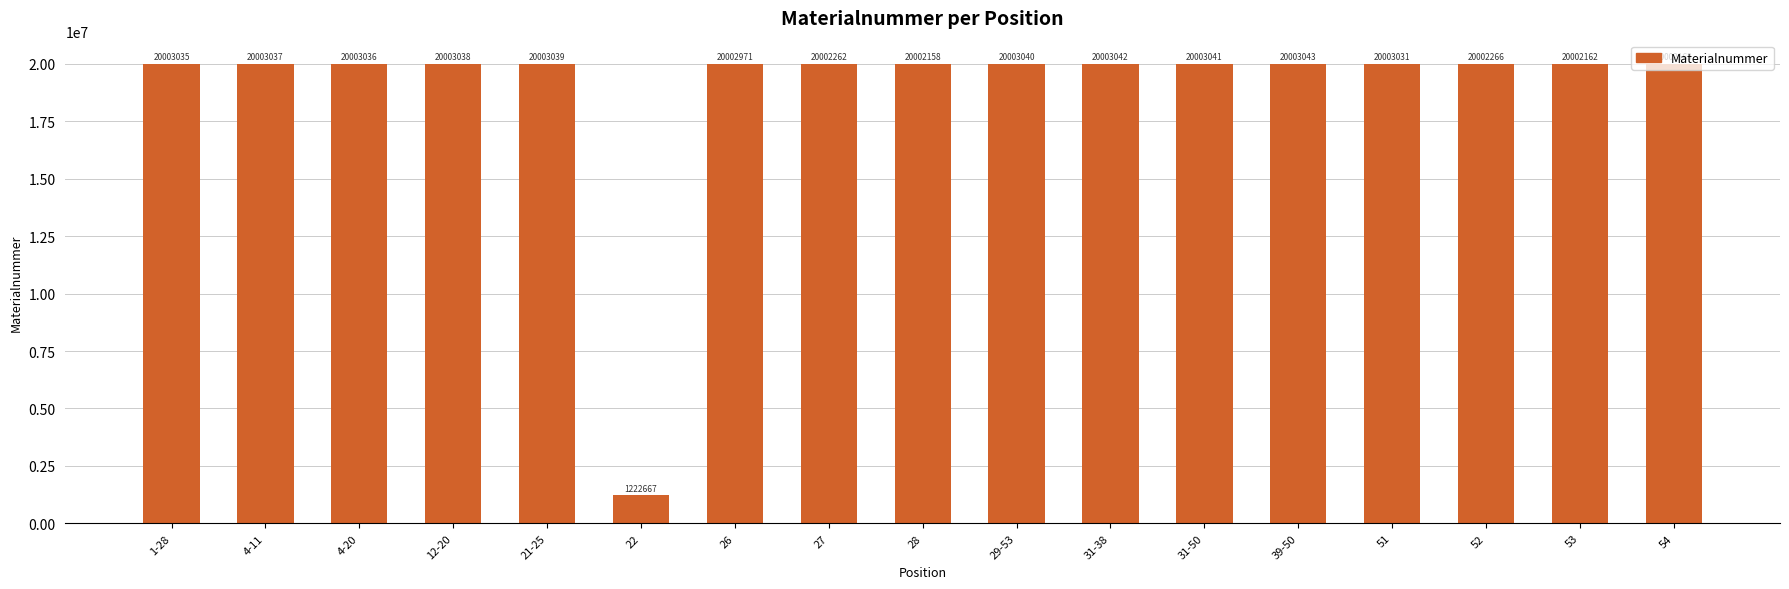

The value at 31-38 is 20003042. True or false?

True